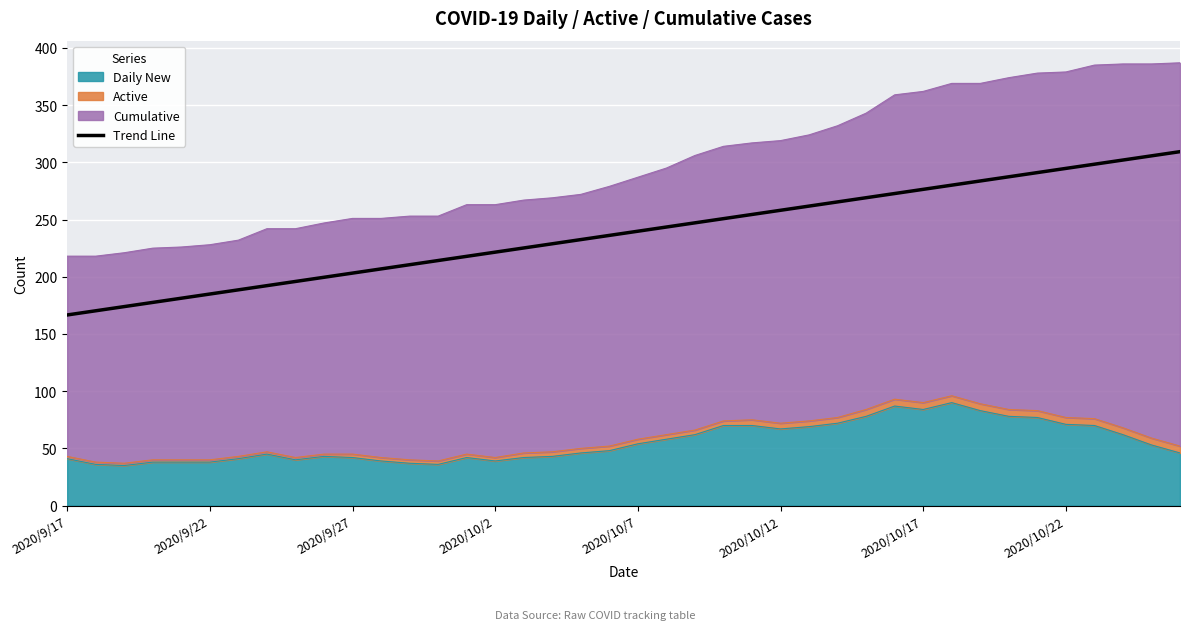

Which has a higher value, 15 or 27?

27